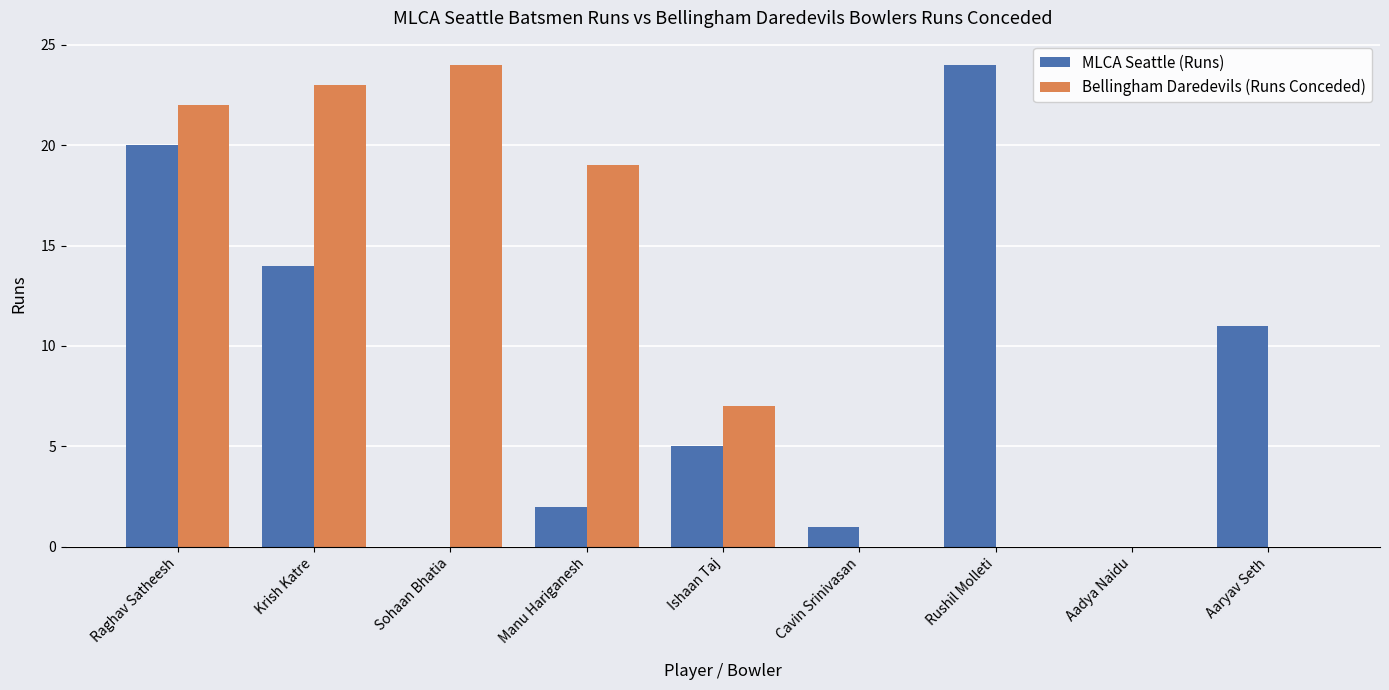

Are the bars horizontal?

No